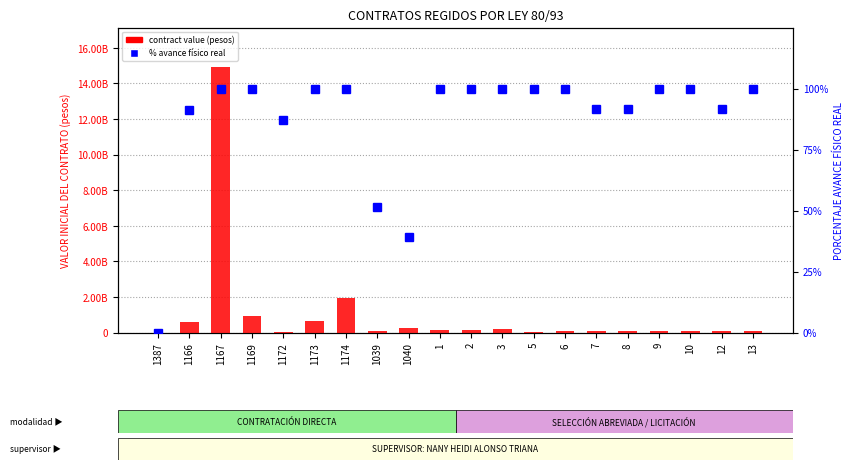

Reading right to left, transcribe all the data shown in this chart.

contract value: 13=85470328.0	12=102564363.0	10=105672376.0	9=105672376.0	8=105672376.0	7=111725654.0	6=105672376.0	5=48174175.0	3=173516667.0	2=153293000.0	1=153293000.0	1040=227473926.0	1039=83723406.0	1174=1924029235.0	1173=672256275.0	1172=44112518.0	1169=935584142.0	1167=14907866292.0	1166=601756316.0	1387=0.0
PORCENTAJE AVANCE FÍSICO REAL: 13=100.0	12=91.6	10=100.0	9=100.0	8=91.6	7=91.6	6=100.0	5=100.0	3=100.0	2=100.0	1=100.0	1040=39.1	1039=51.5	1174=99.9	1173=100.0	1172=87.2	1169=99.9	1167=100.0	1166=91.2	1387=0.0